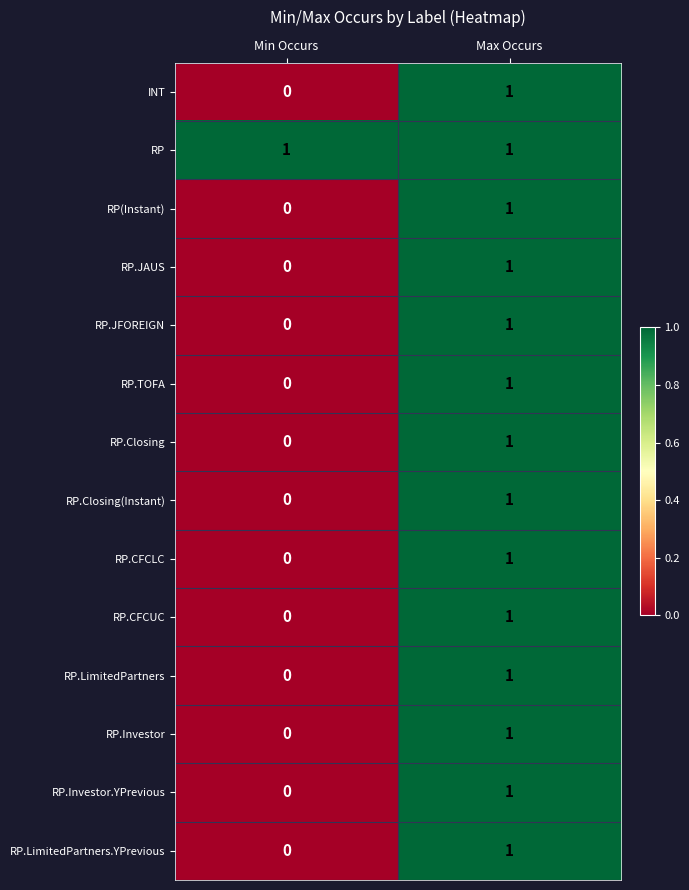

The RP.CFCLC series shows 1 at Max Occurs. True or false?

True